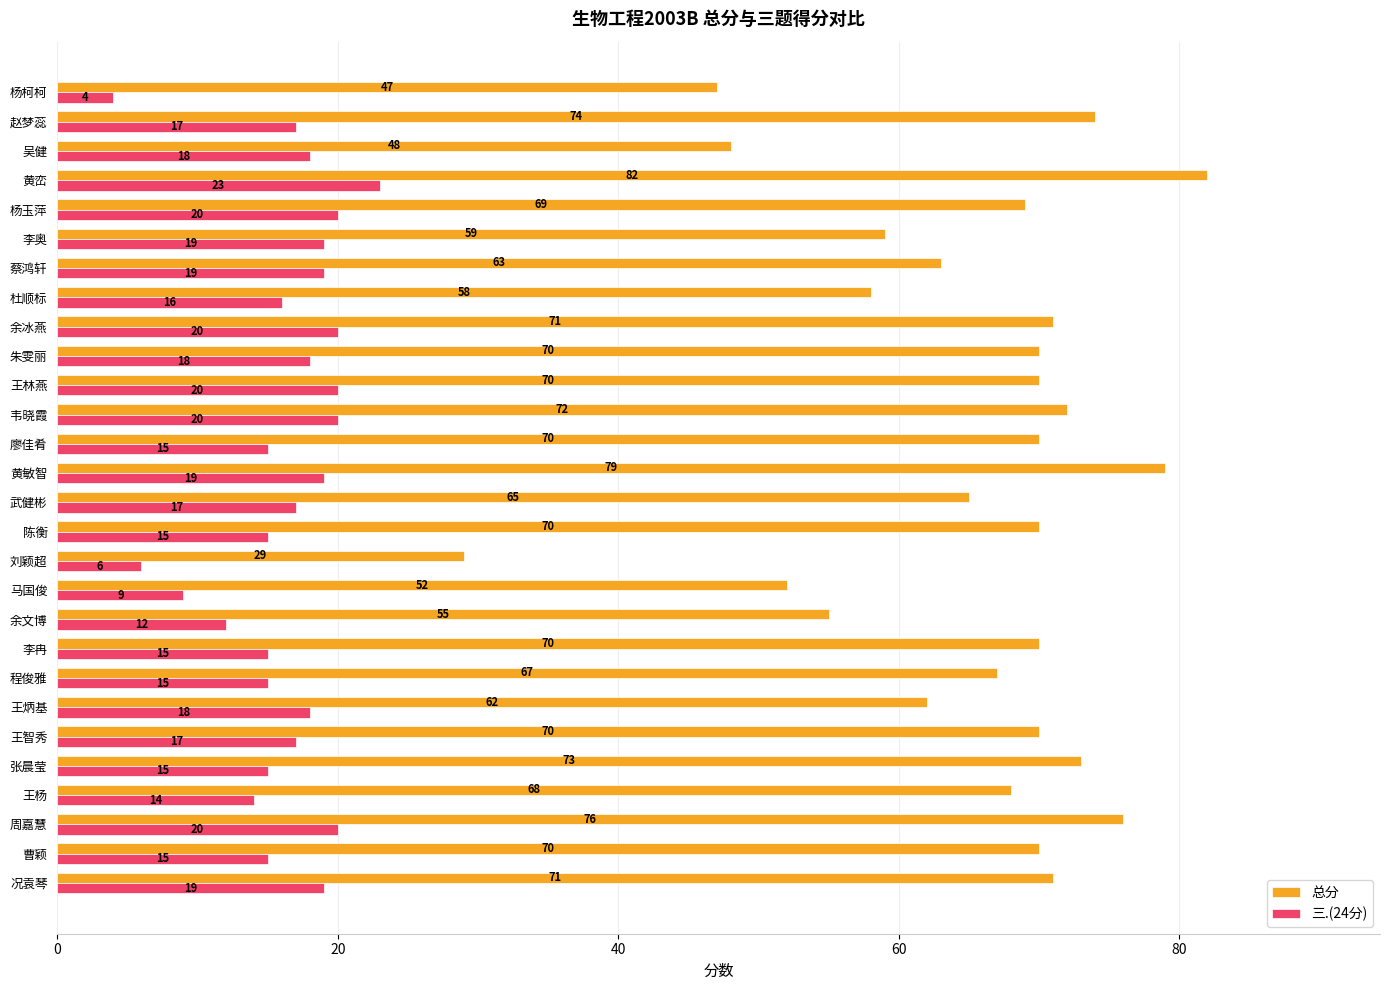

What are all the series names shown in the legend?

总分, 三.(24分)